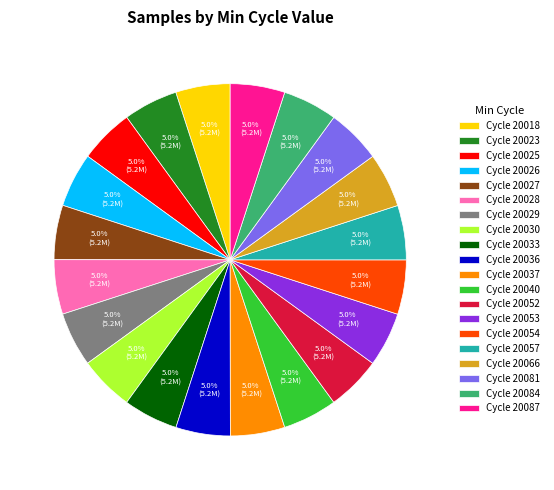

How many slices are in this pie chart?

20